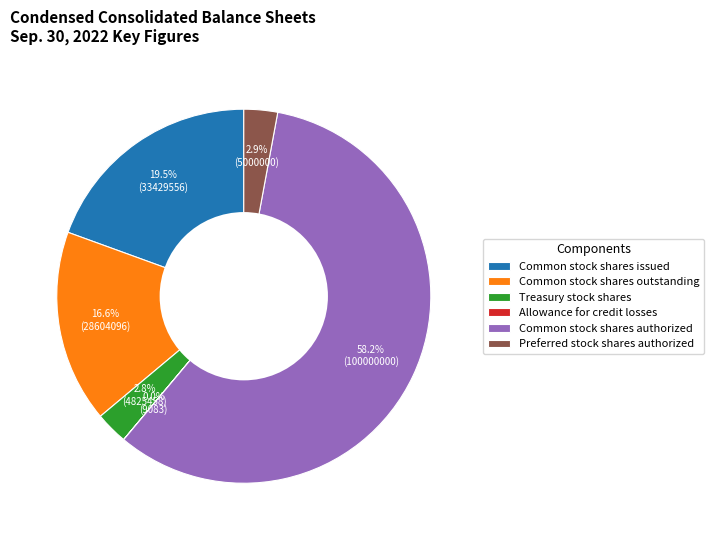

Is Common stock shares authorized the majority of the pie?

Yes